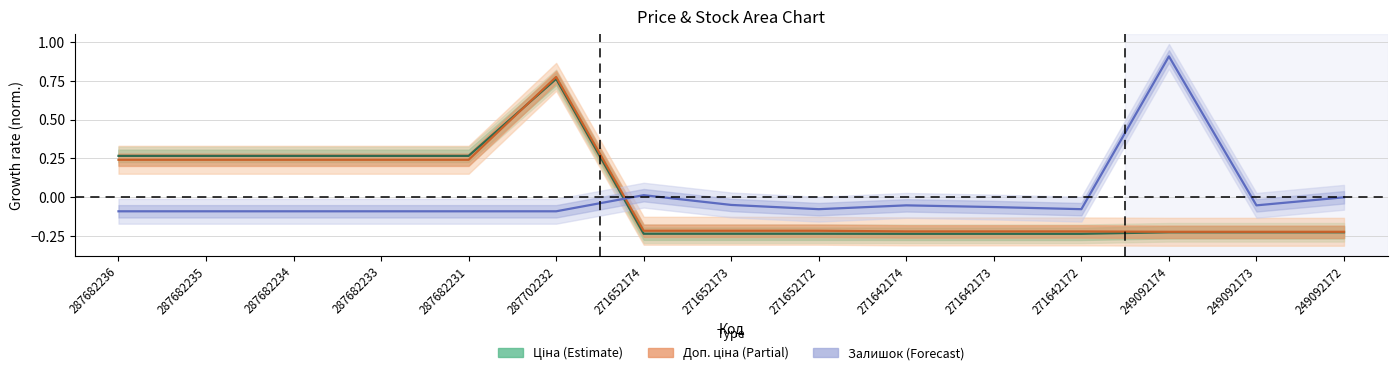

Count the number of data series in this chart.

3